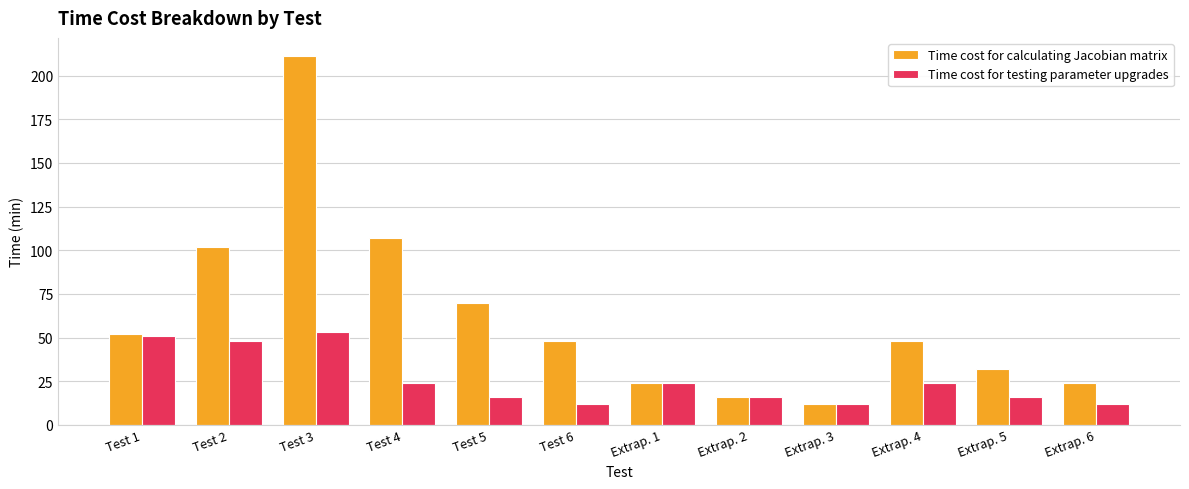

The Time cost for testing parameter upgrades series shows 4 at Extrap. 5. True or false?

False